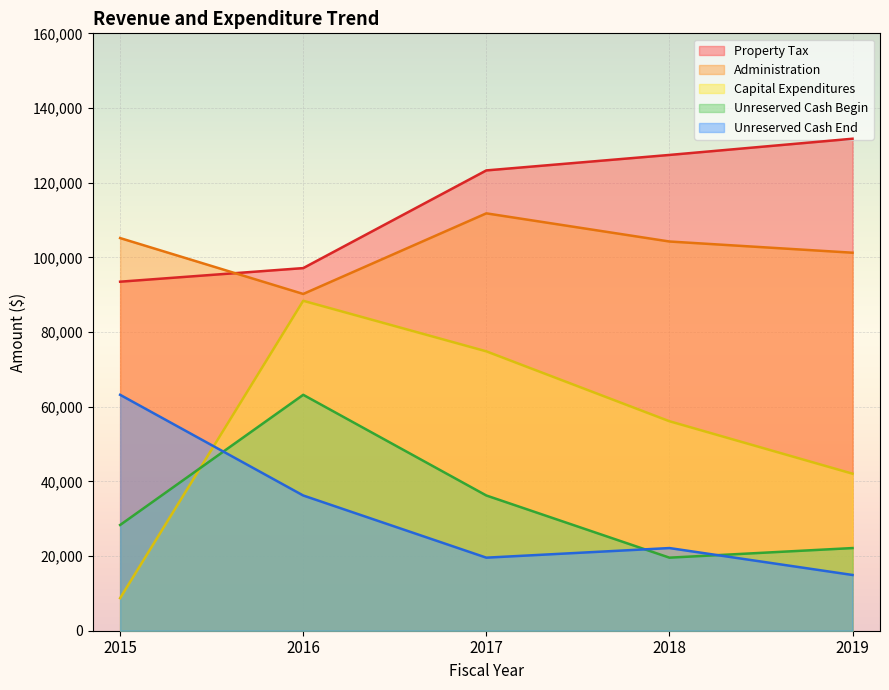

Where do Unreserved Cash Begin and Unreserved Cash End first cross each other?

2015 and 2016